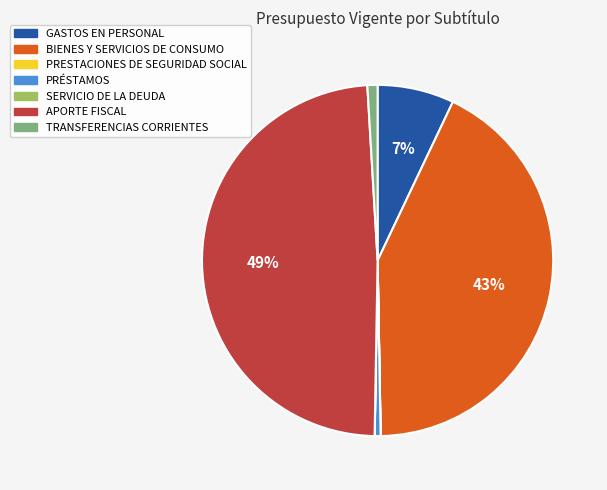

What percentage is the BIENES Y SERVICIOS DE CONSUMO slice, to the nearest percent?

43%